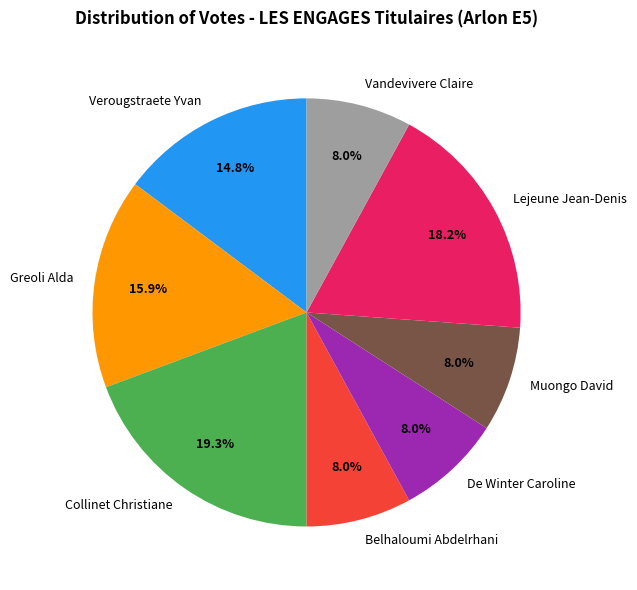

Is Verougstraete Yvan the majority of the pie?

No